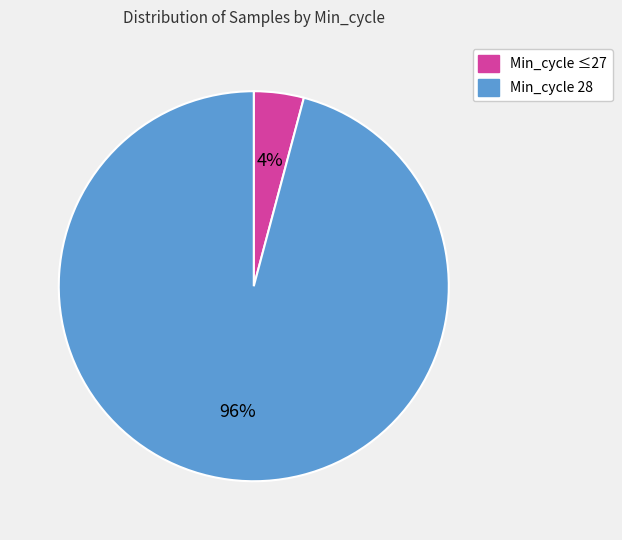

Is there any slice that represents more than half of the pie?

Yes